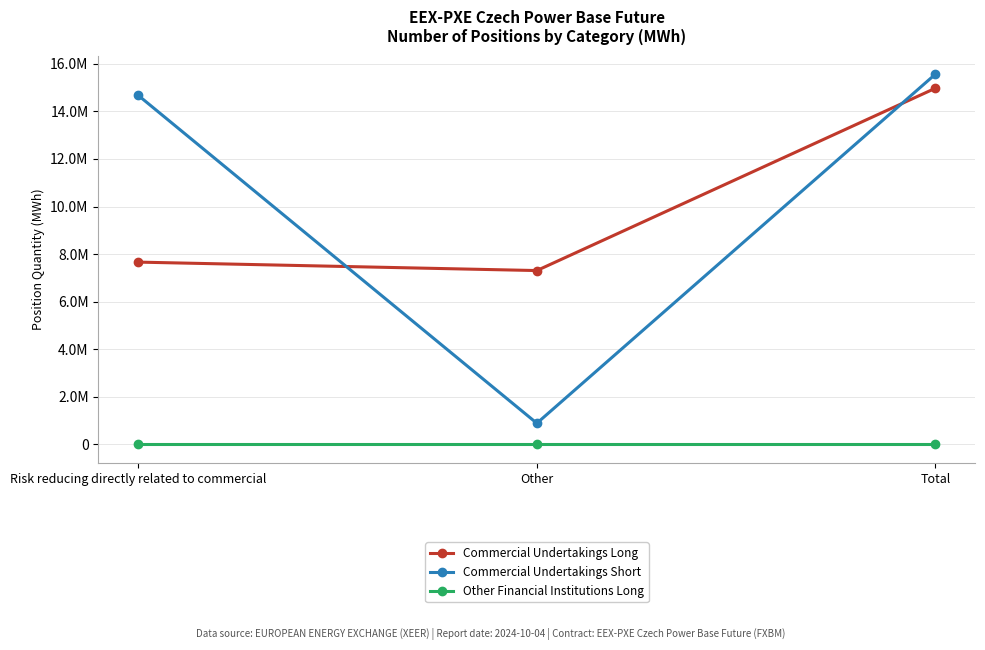

Does the chart have visible grid lines?

Yes